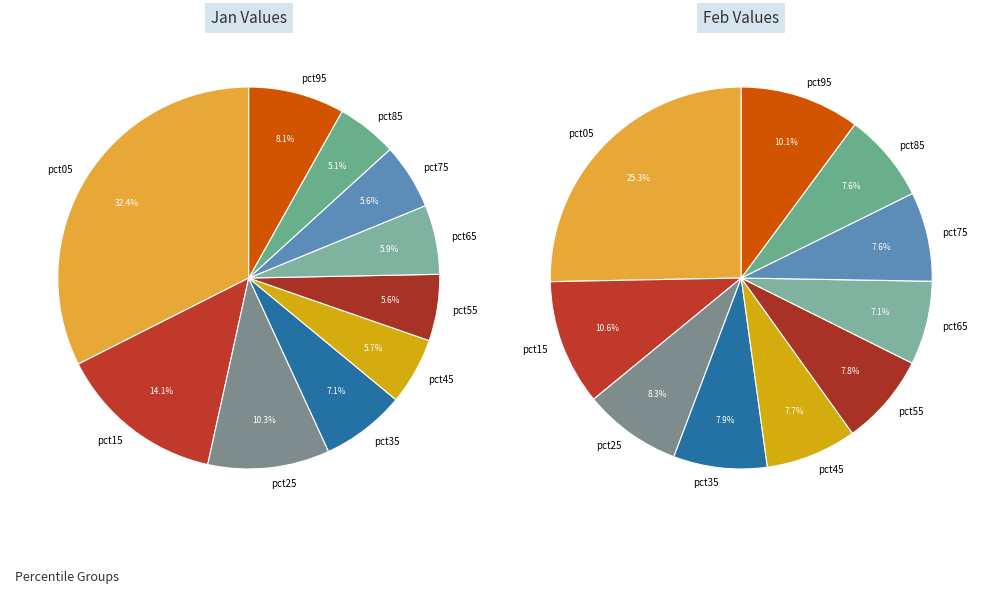

Is there a majority slice in this chart?

No